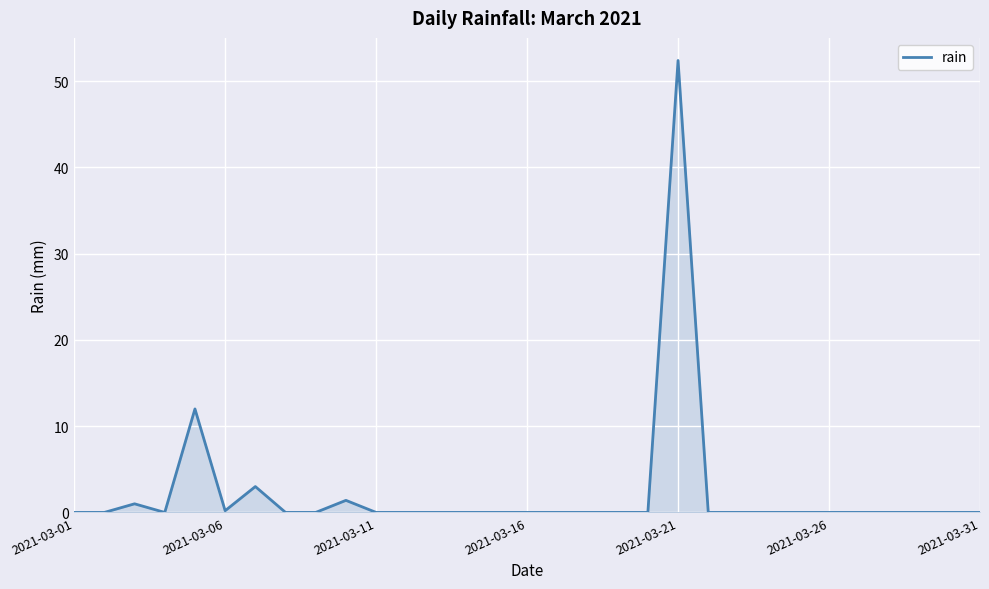

What is the maximum value shown in the chart?

52.4